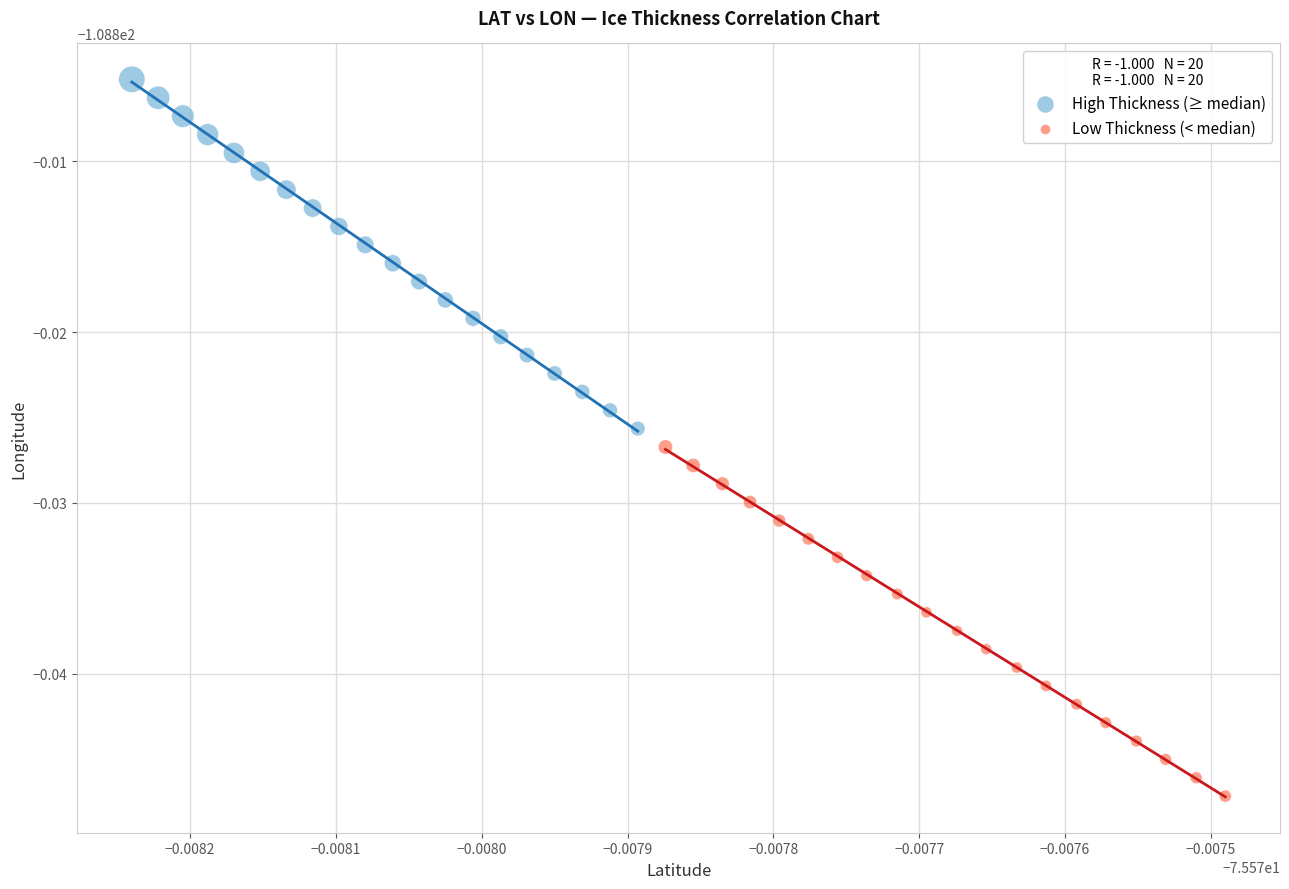

Which series contains the lowest Y value?

Low Thickness (< median)